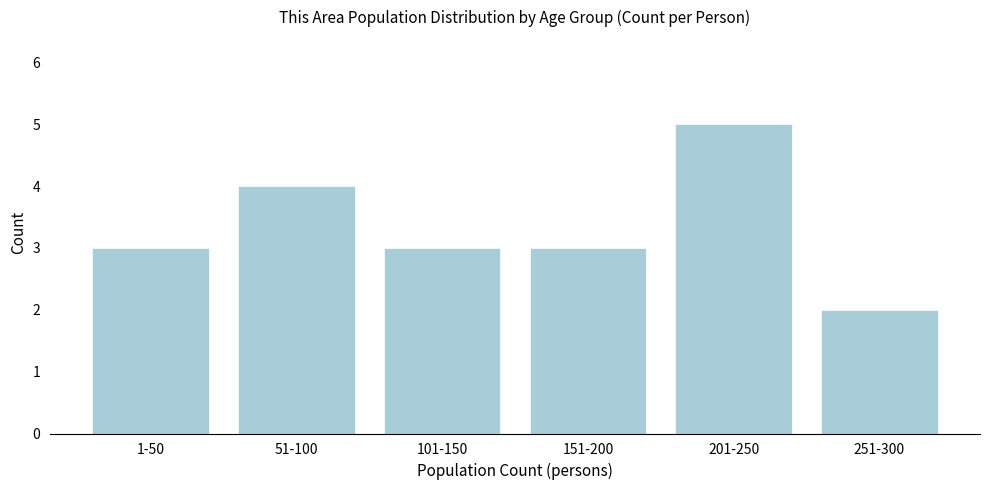

Reading left to right, list all the values displayed in this chart.

3	4	3	3	5	2